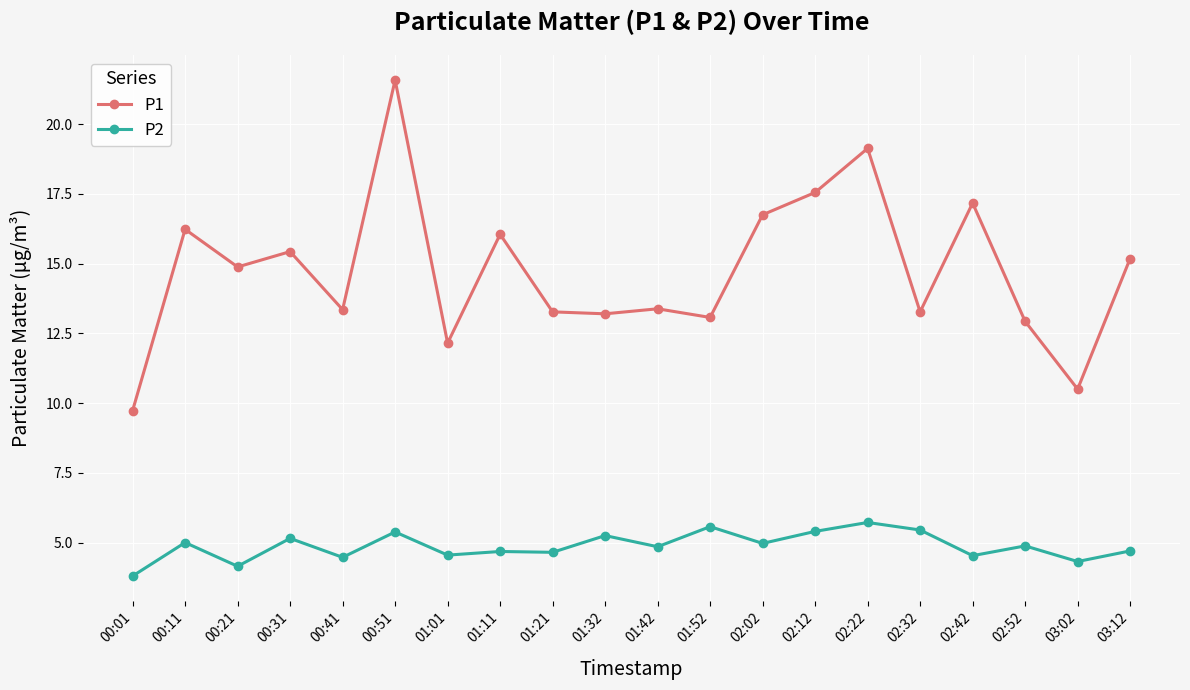

At 02:02, list the series in order from largest to smallest.

P1, P2